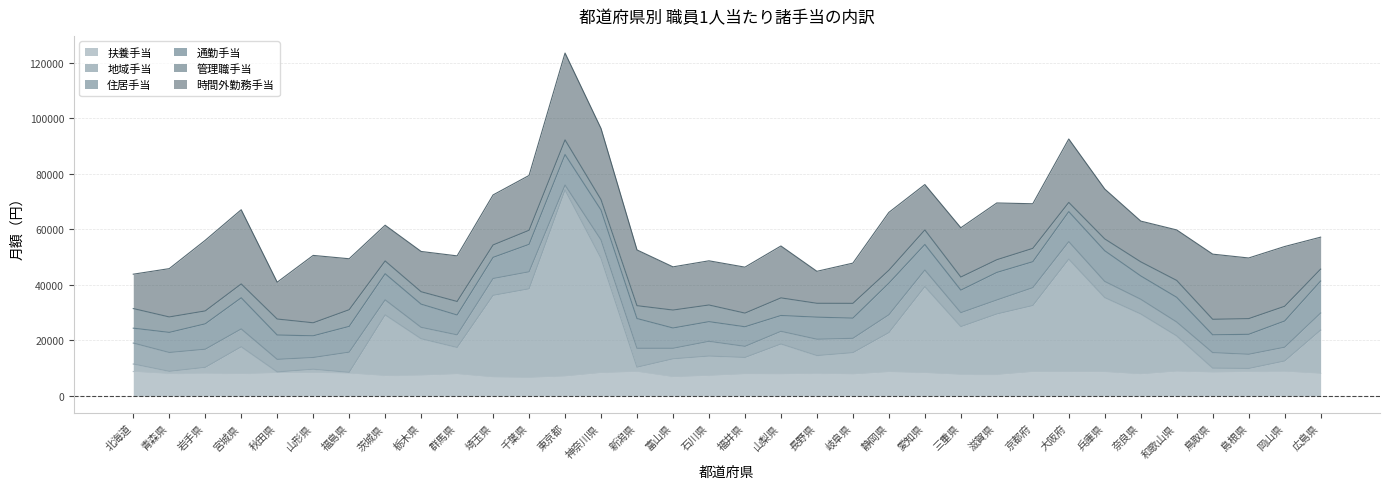

Where is the first local maximum for 通勤手当?

宮城県